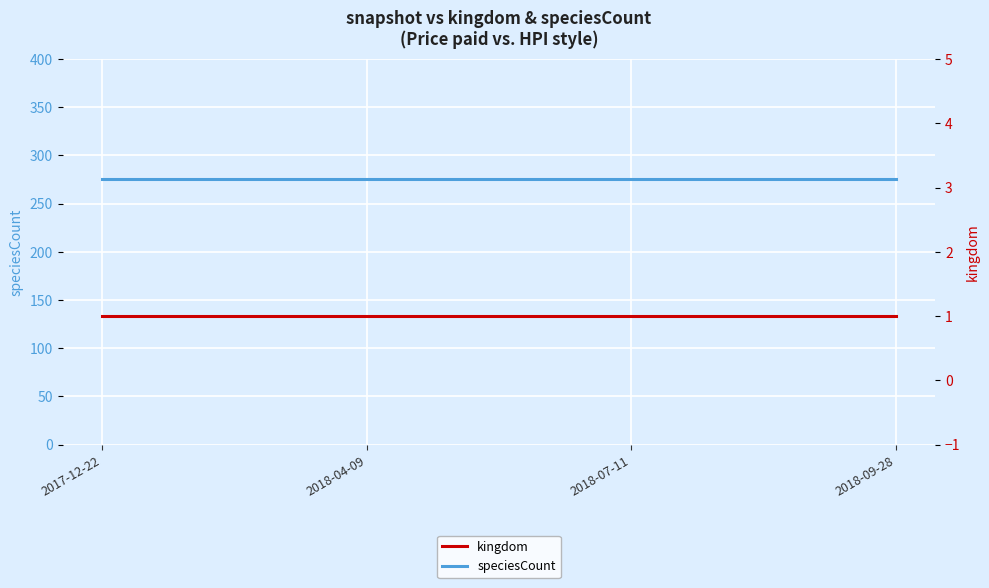

Rank the categories by kingdom value from highest to lowest.

2017-12-22, 2018-04-09, 2018-07-11, 2018-09-28